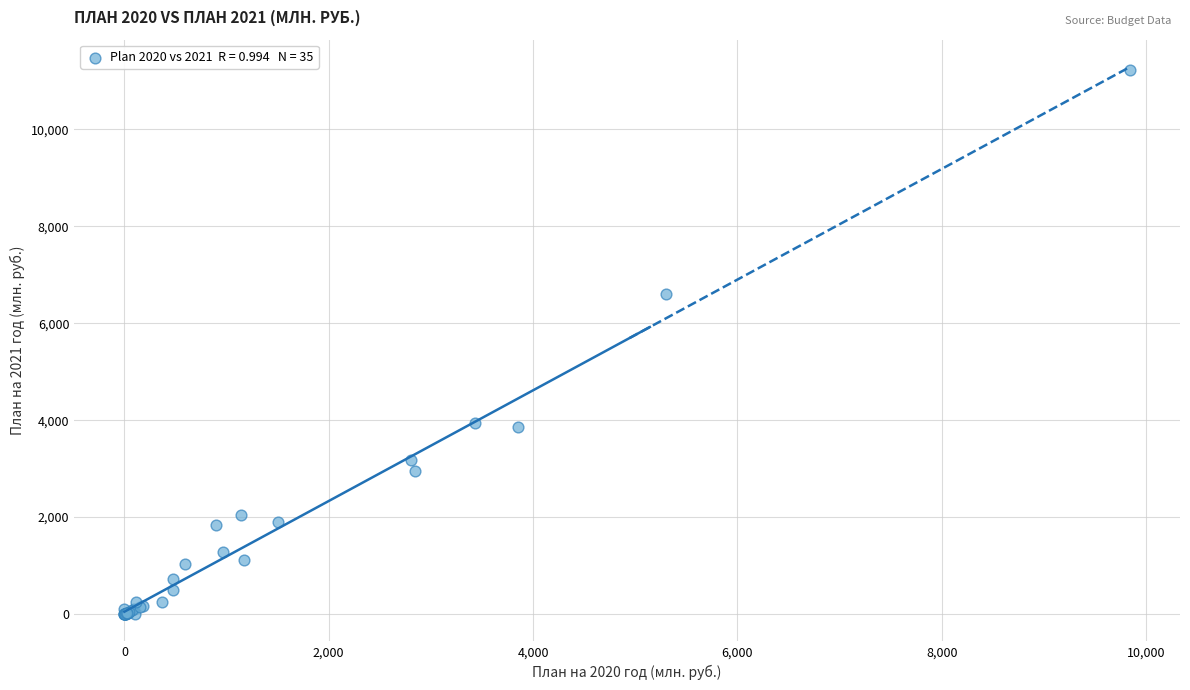

What Y value in the scatter plot is closest to 5608?

6609.3